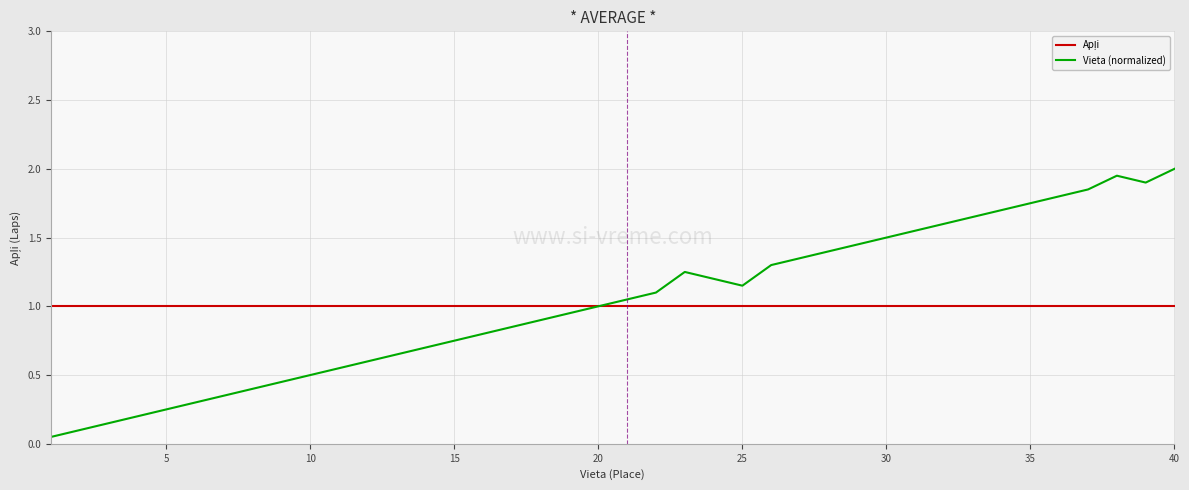

Which series has the largest range (max minus min)?

Vieta (normalized)